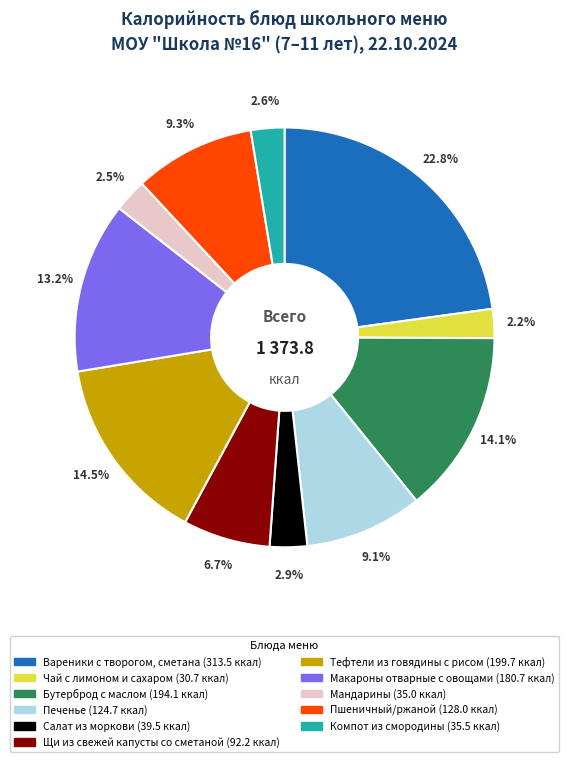

How many segments does this pie chart have?

11